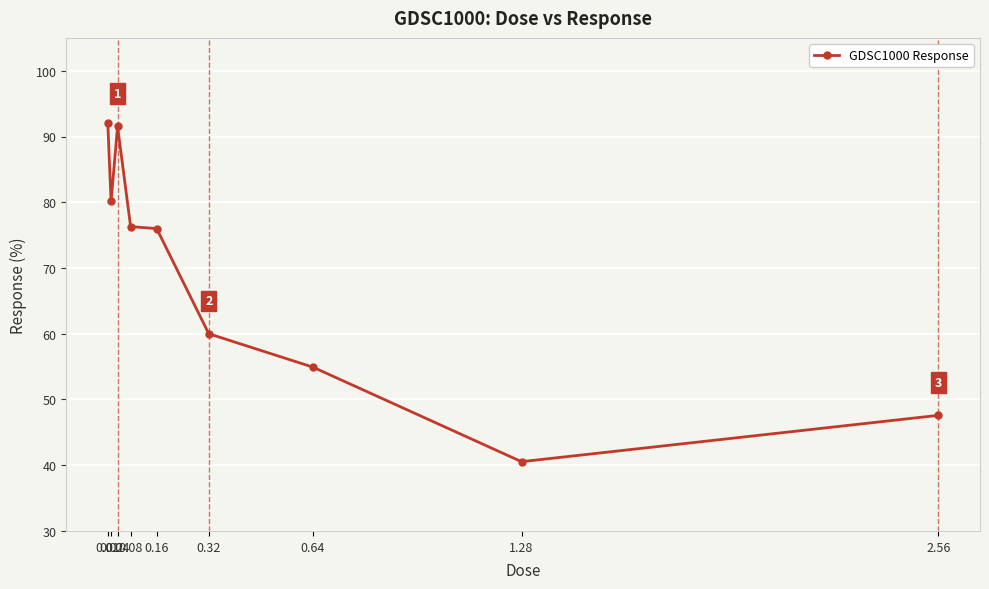

What is the change in value from 0.32 to 1.28?

-19.5